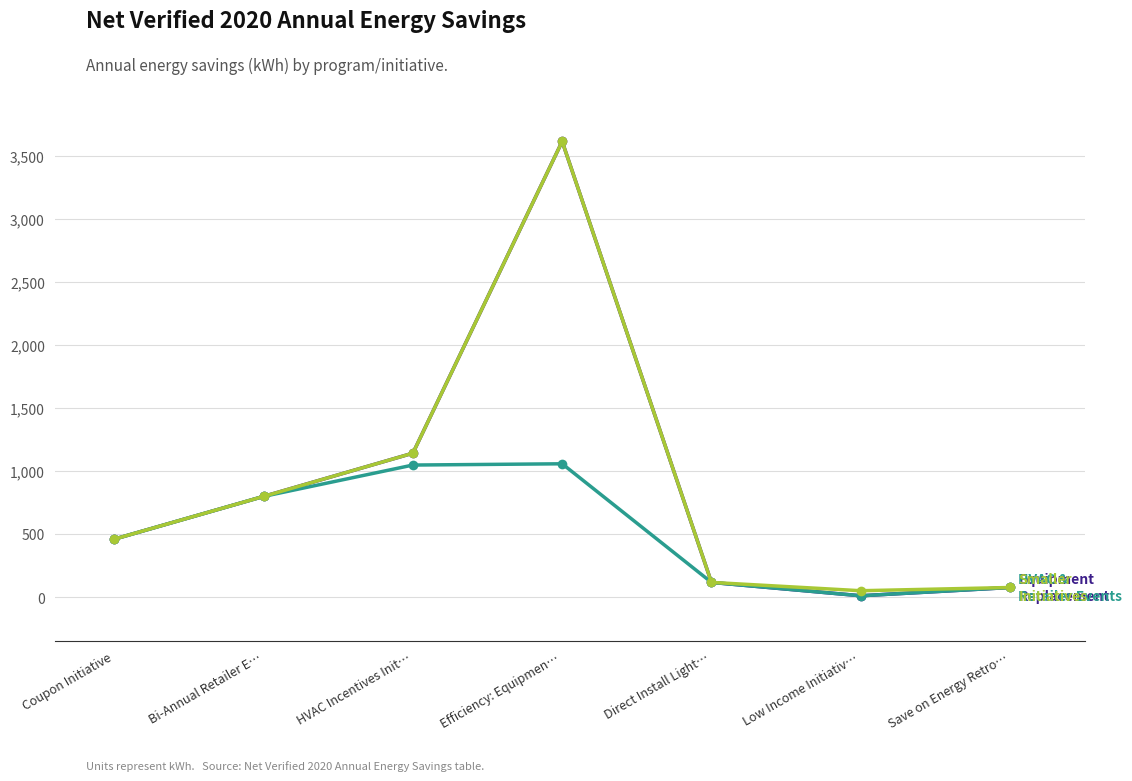

Is this an area chart (filled region under the line)?

No